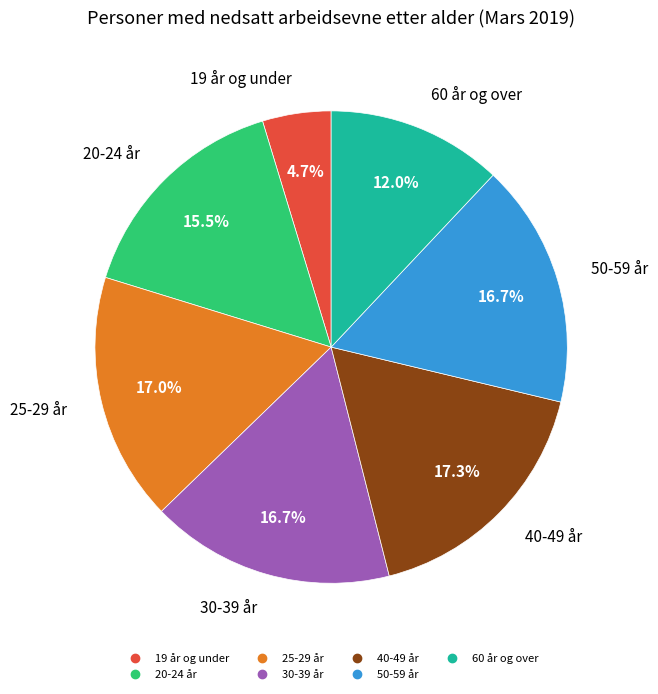

Which slice is the smallest?

19 år og under